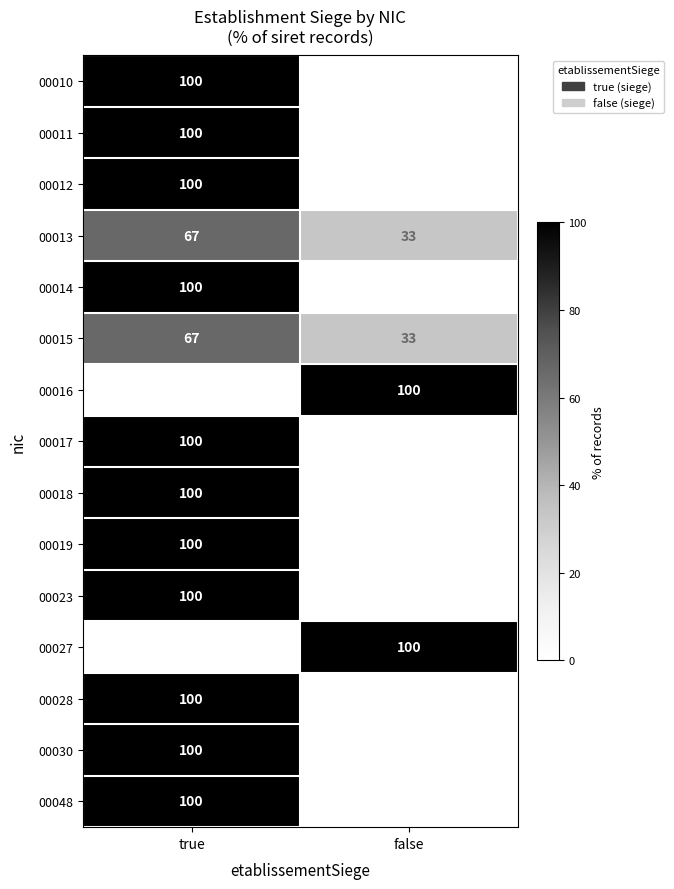

What is the maximum value shown in the chart?

100.0